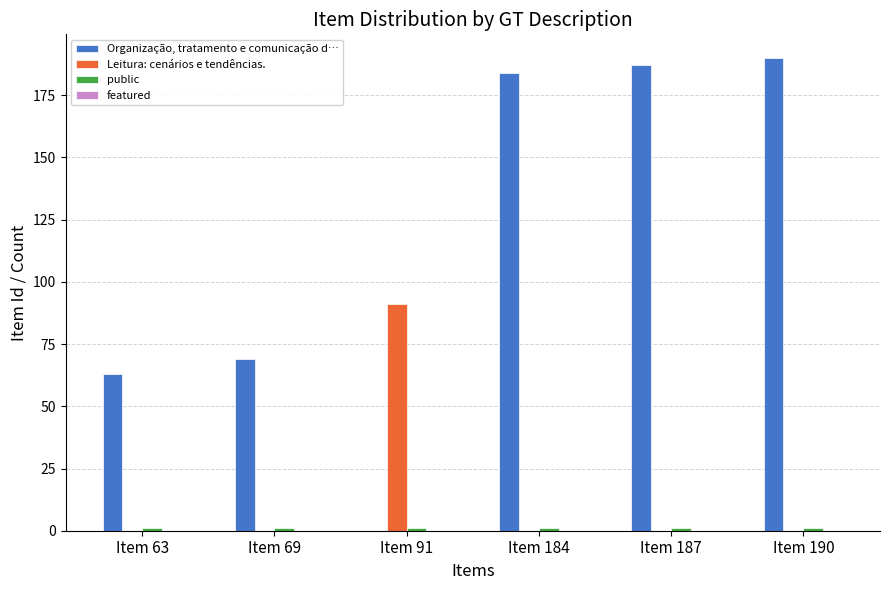

Which series has the widest spread of values?

Organização, tratamento e comunicação d…